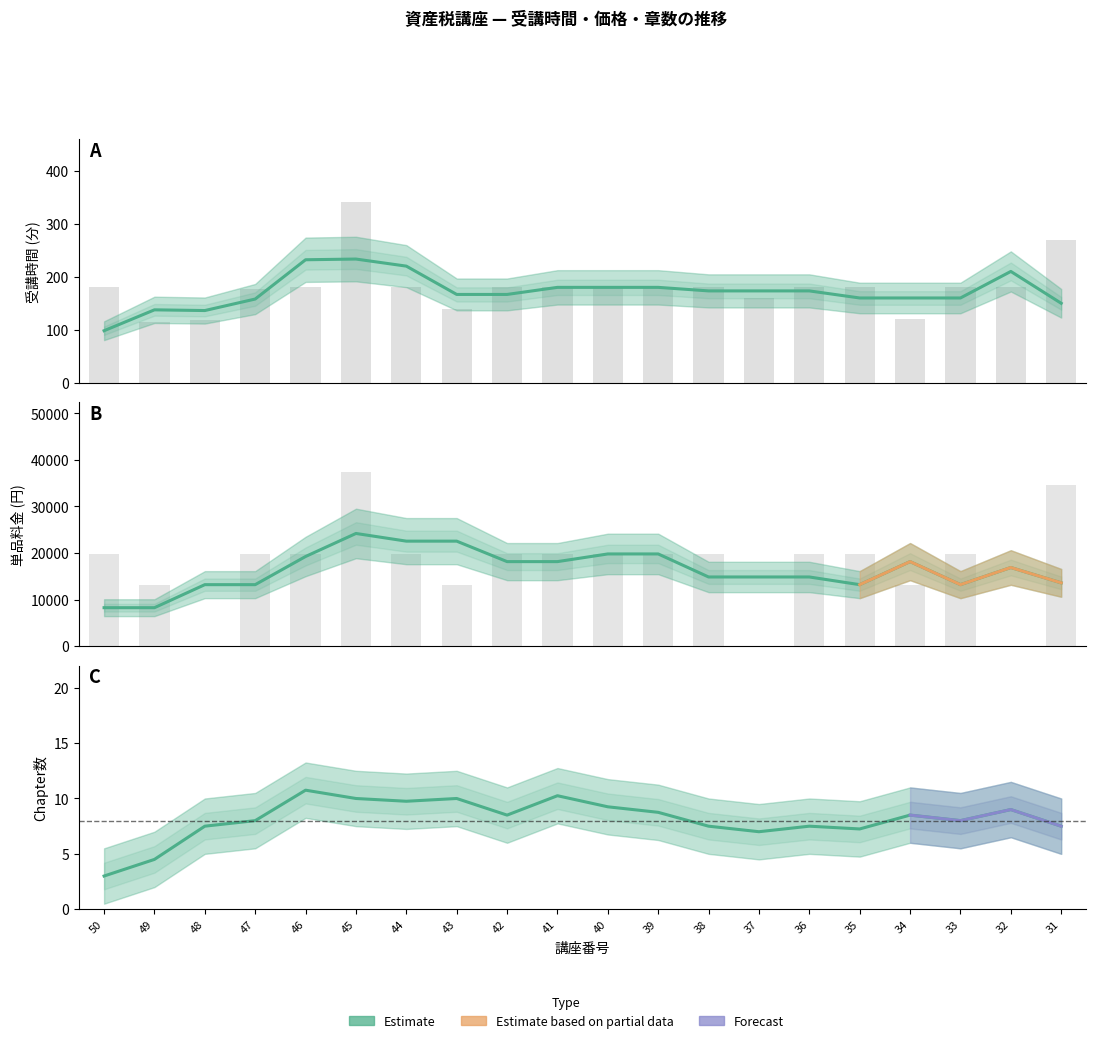

Between 42 and 37, which series saw the biggest shift?

単品料金 (円)